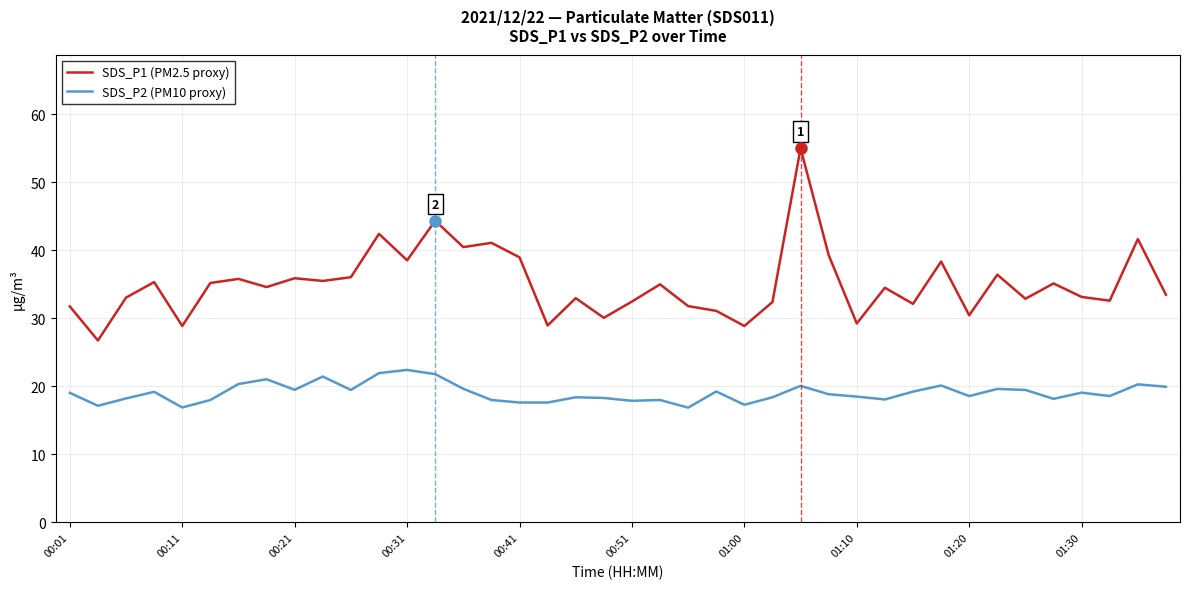

List the series in order of their overall mean, lowest first.

SDS_P2 (PM10 proxy), SDS_P1 (PM2.5 proxy)